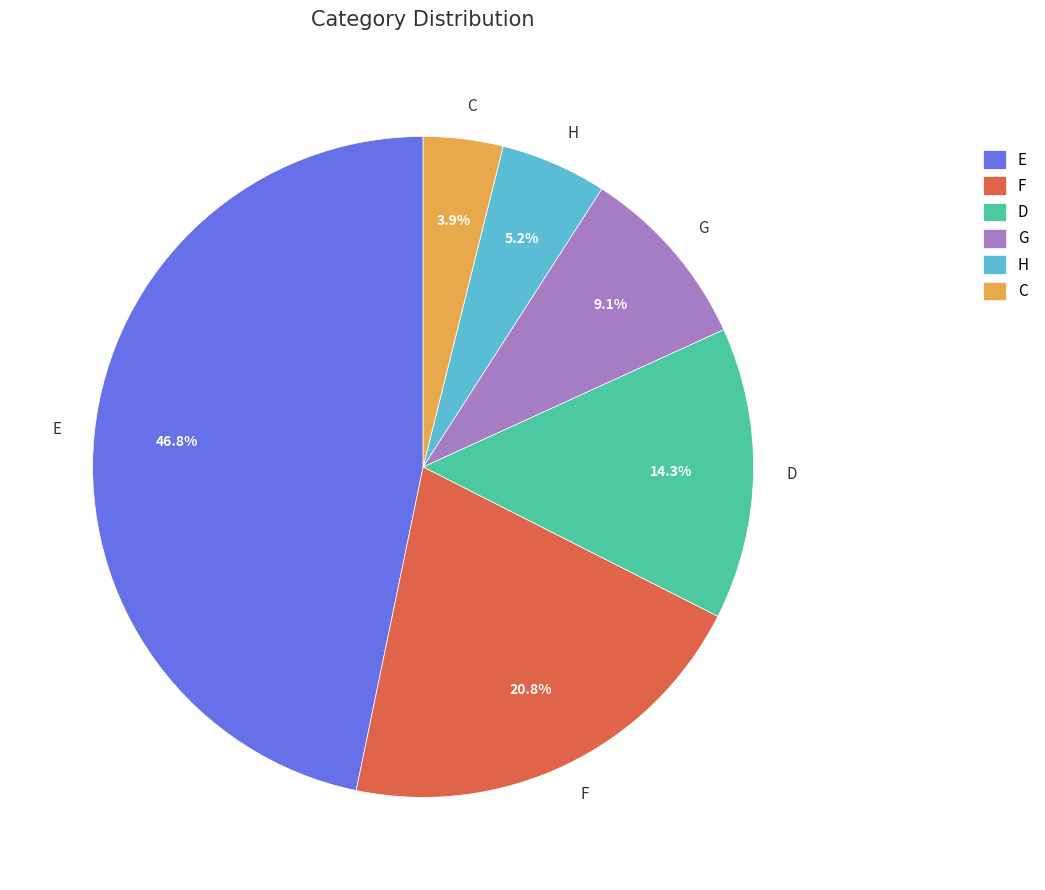

To the nearest percent, what portion does C represent?

4%